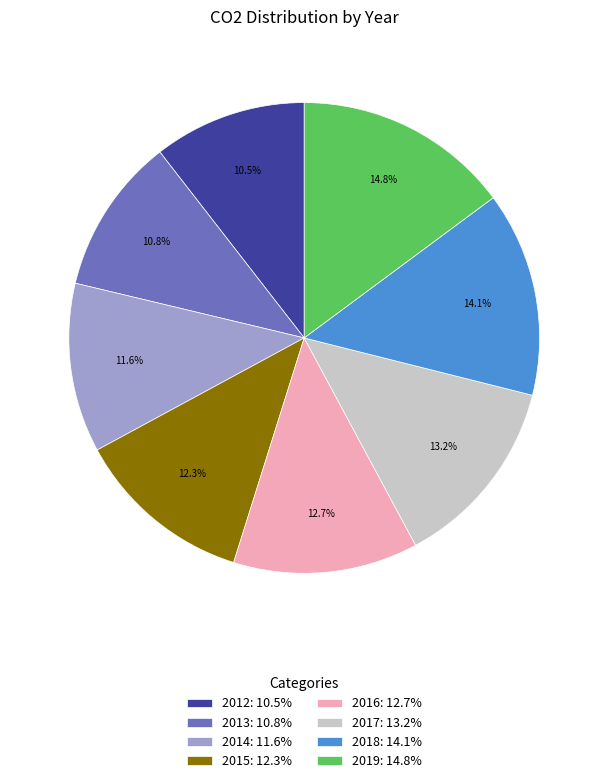

How many segments does this pie chart have?

8